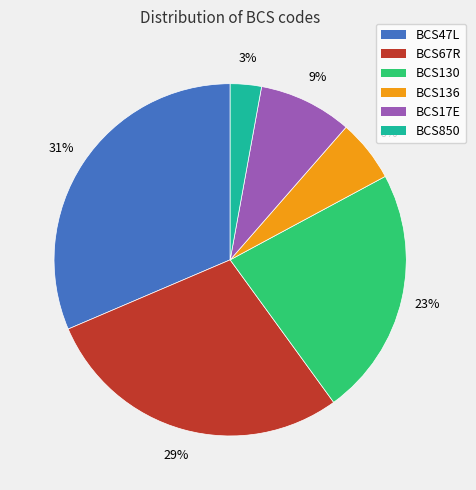

The BCS130 slice represents 23% of the pie. True or false?

True